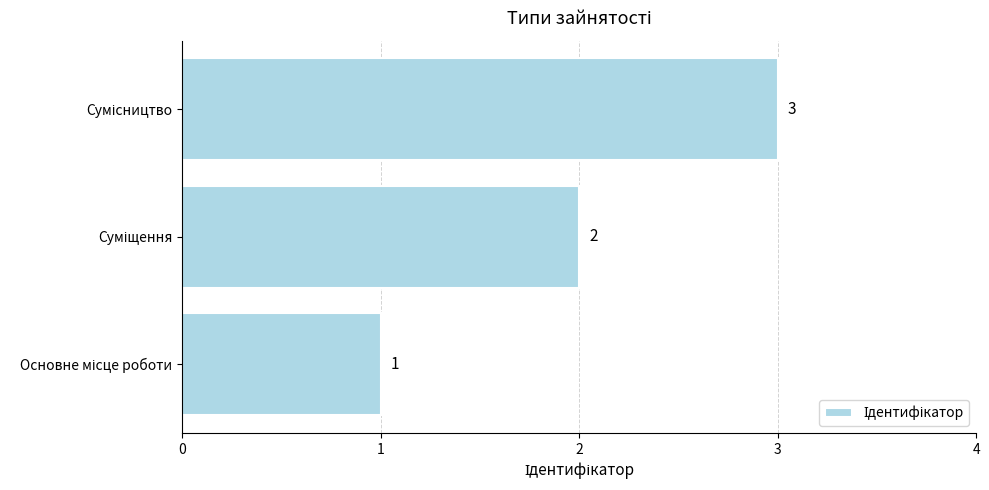

What is the maximum value shown in the chart?

3